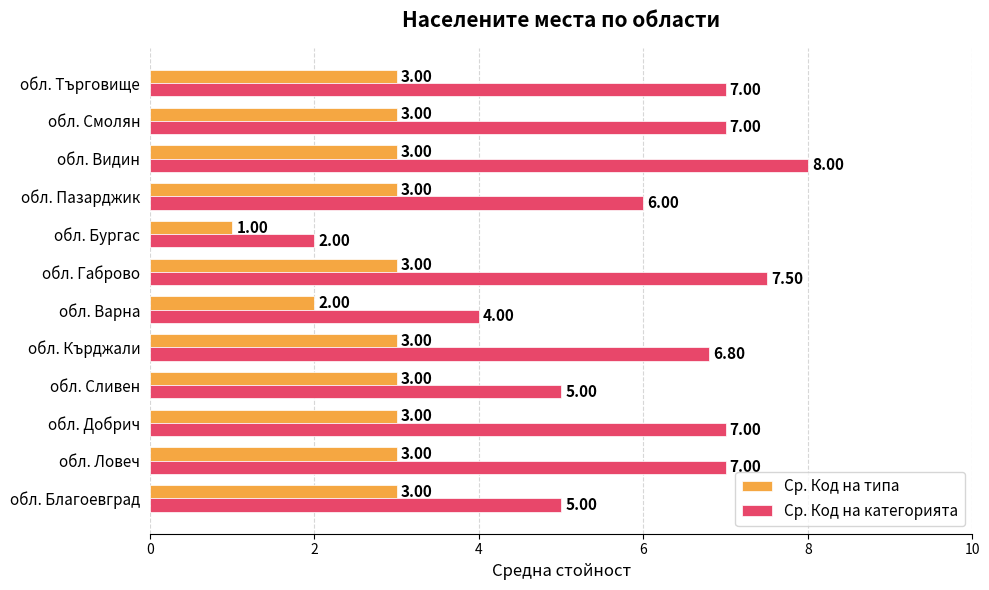

What is the difference between the highest and lowest values at обл. Ловеч?

4.0